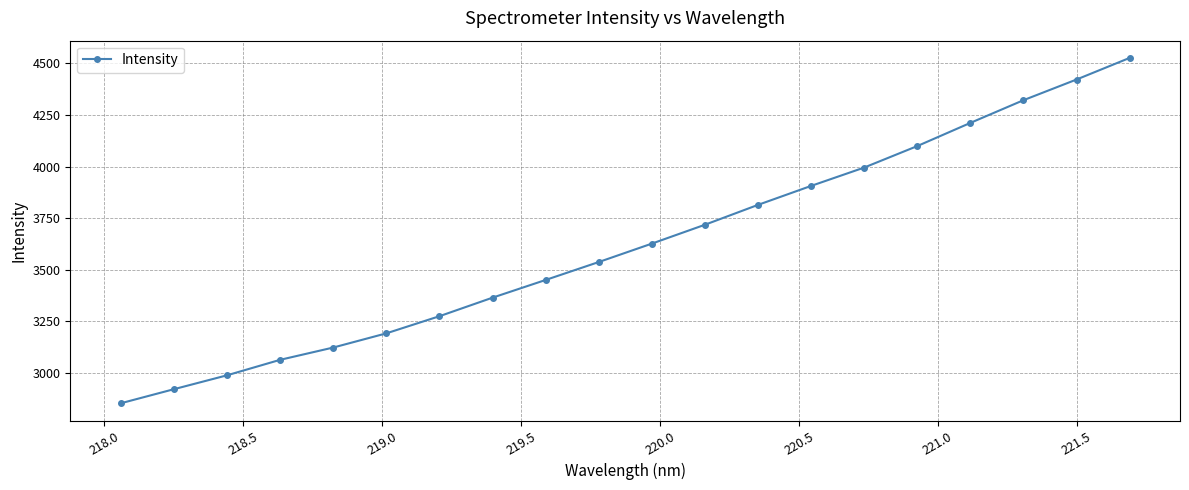

What is the value of the 17th point from the left?

4211.8